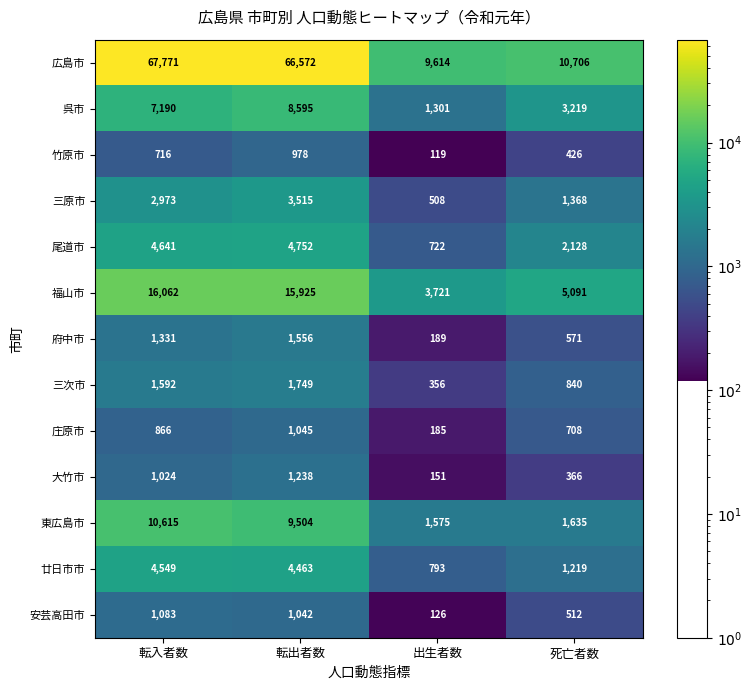

What is the sum of all 三原市 values?

8364